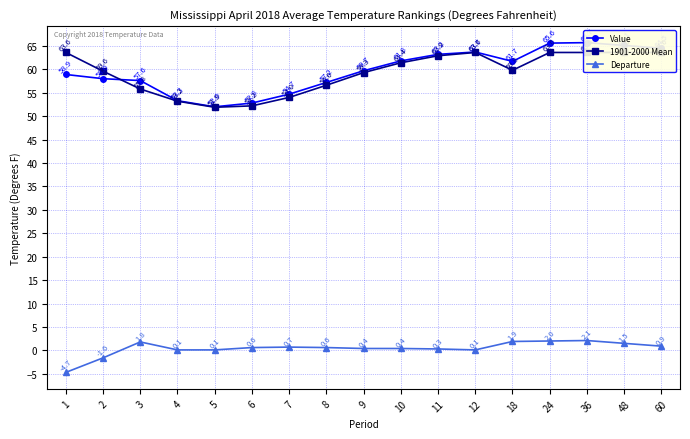

Rank the series by their maximum value, from lowest to highest.

Departure, 1901-2000 Mean, Value